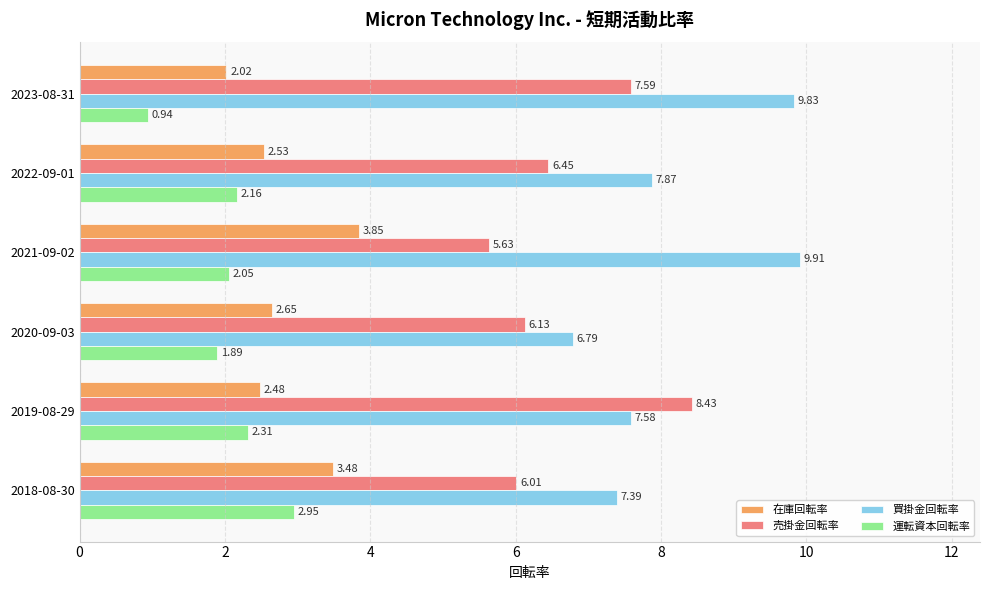

Between 2023-08-31 and 2022-09-01, which series saw the biggest shift?

買掛金回転率